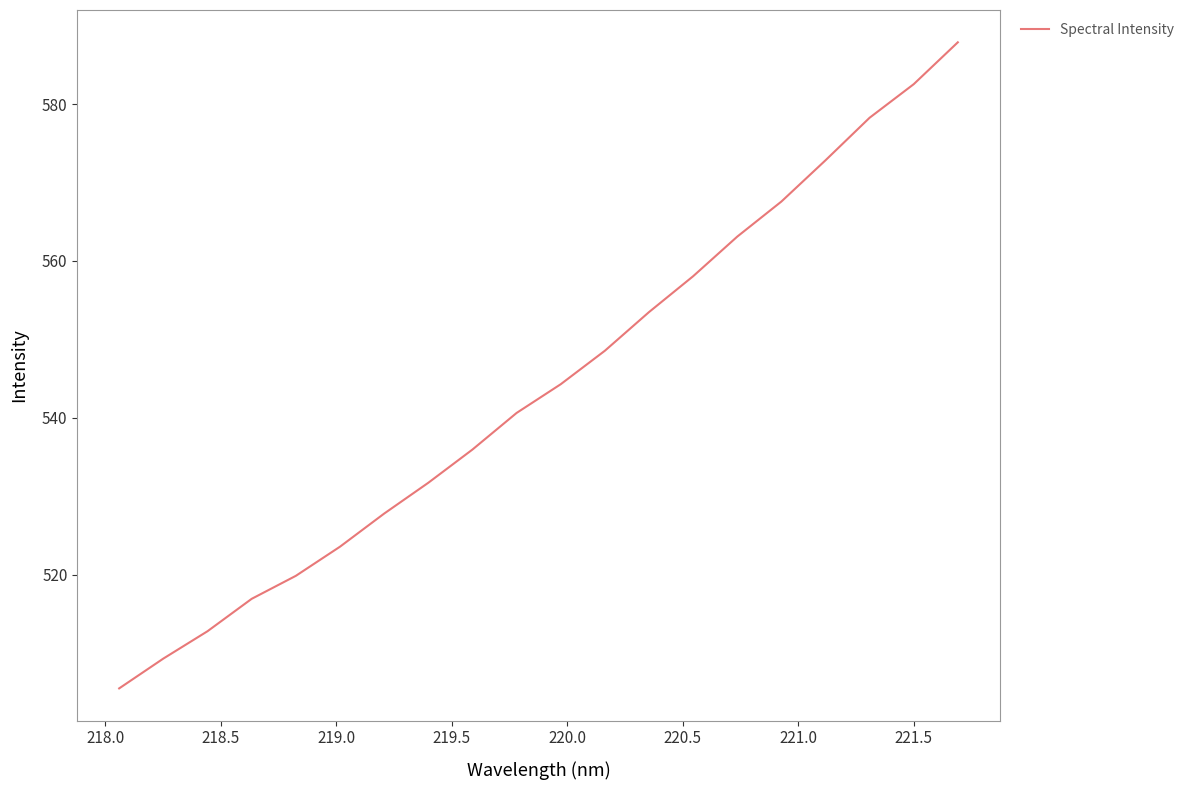

What is the smallest value displayed?

505.5